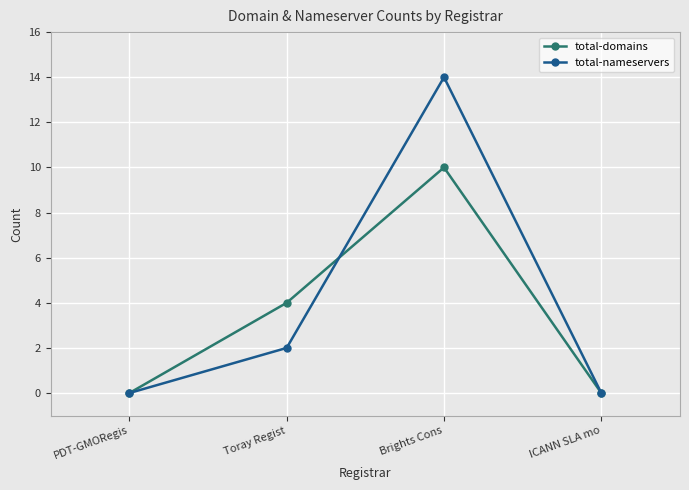

Which series changed the most between PDT-GMORegis and Brights Cons?

total-nameservers